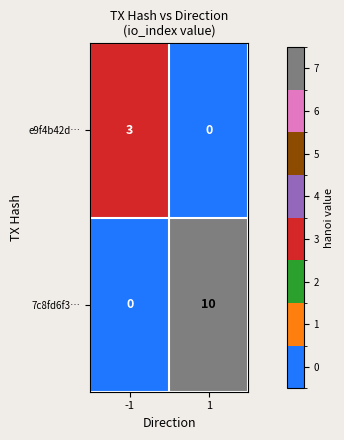

What is the total value across all series at 1?

10